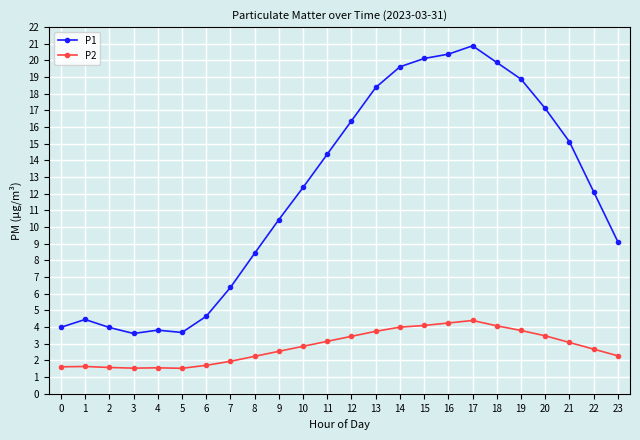

Rank the series by their maximum value, from highest to lowest.

P1, P2